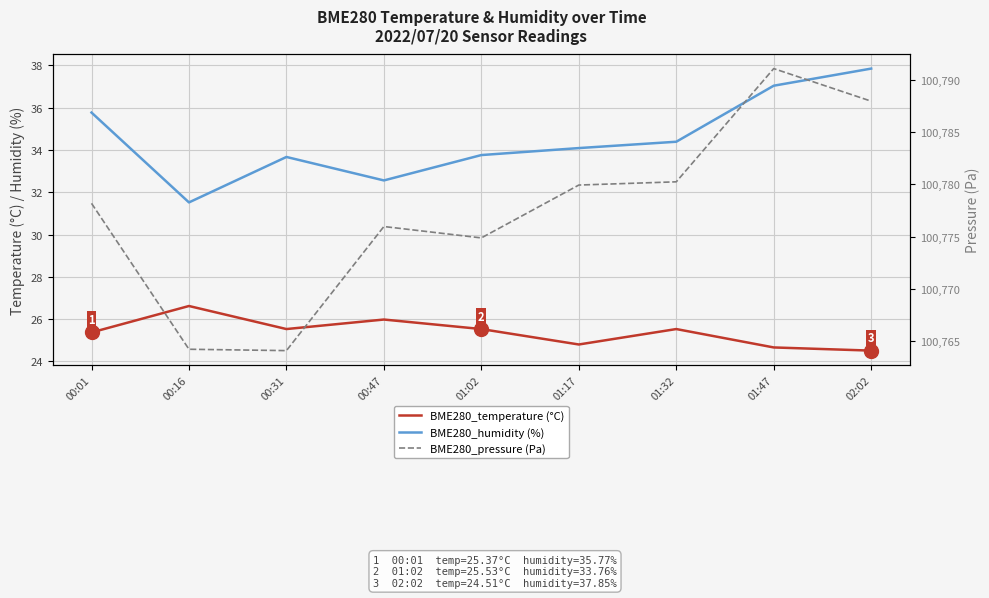

The value of BME280_humidity (%) at 01:02 is 21.1. True or false?

False